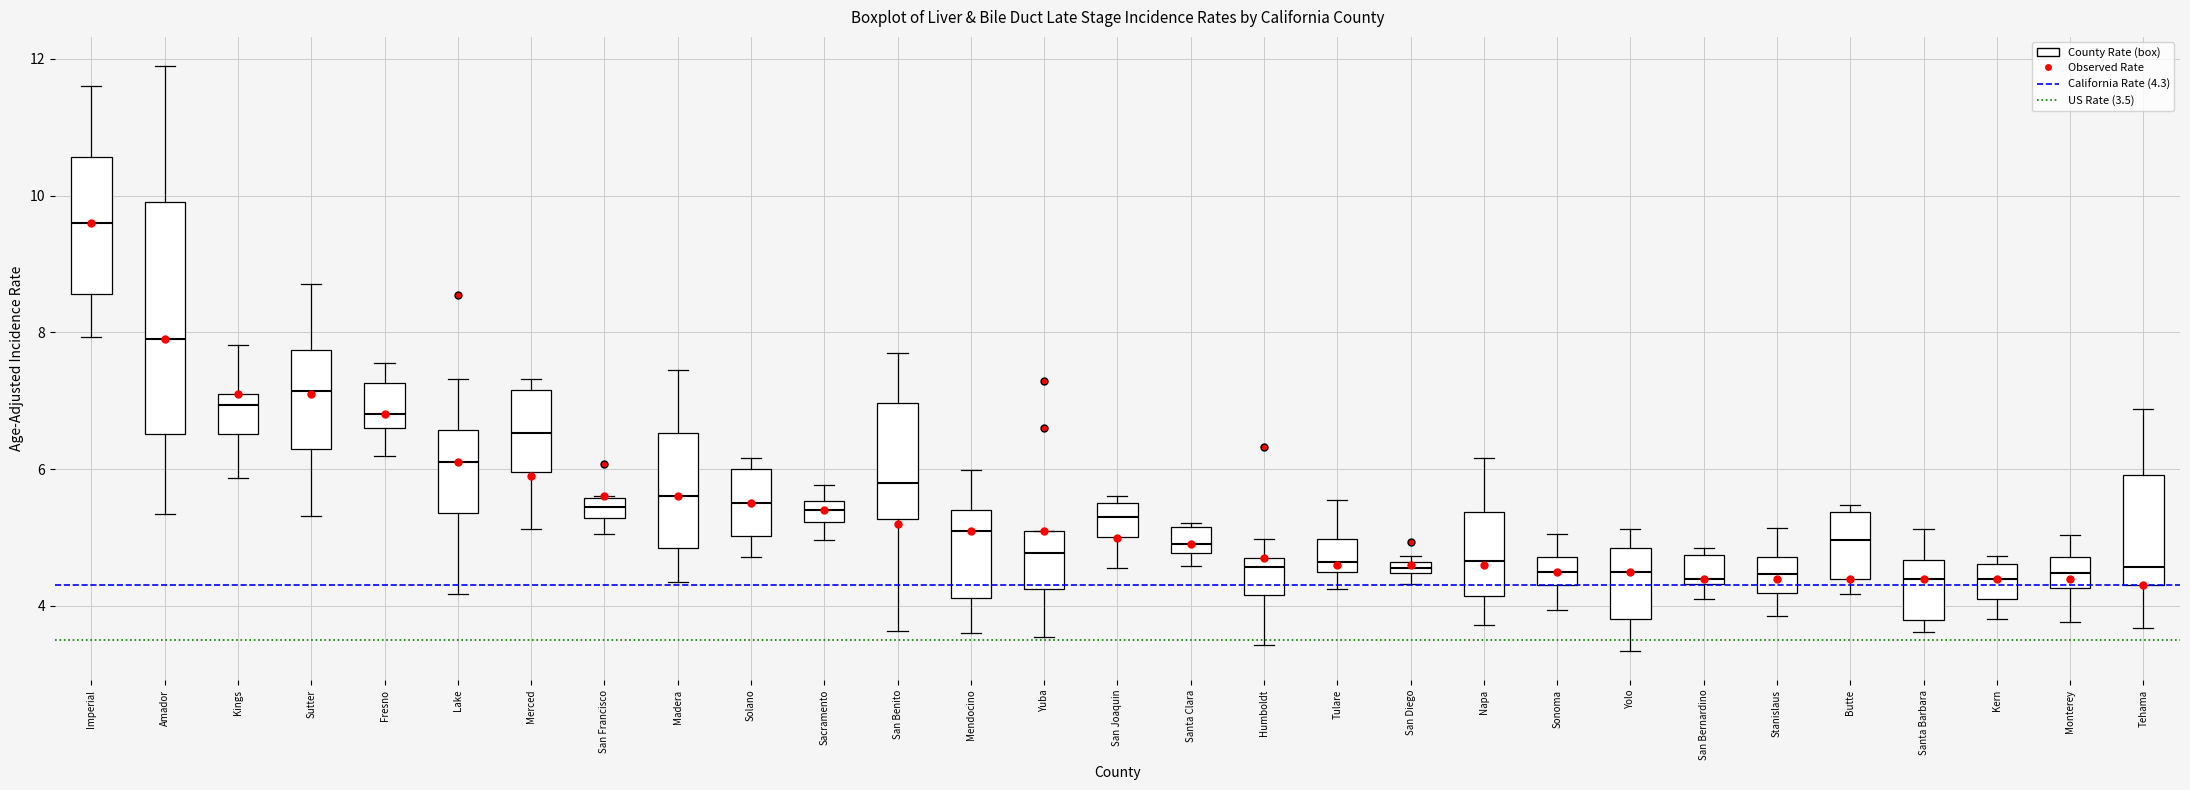

Where is the upper edge of the box for Solano on the y-axis? The values are not printed on the chart, so give them approximately, as read against the axis.

6.0